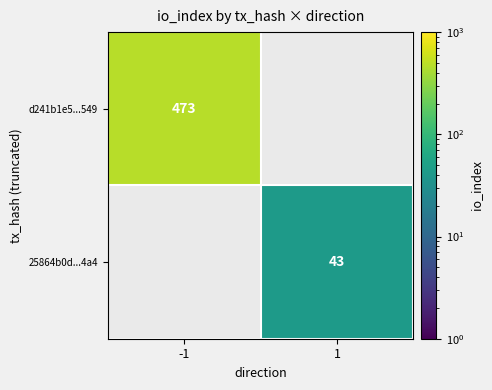

The value of d241b1e5...549 at -1 is 473. True or false?

True